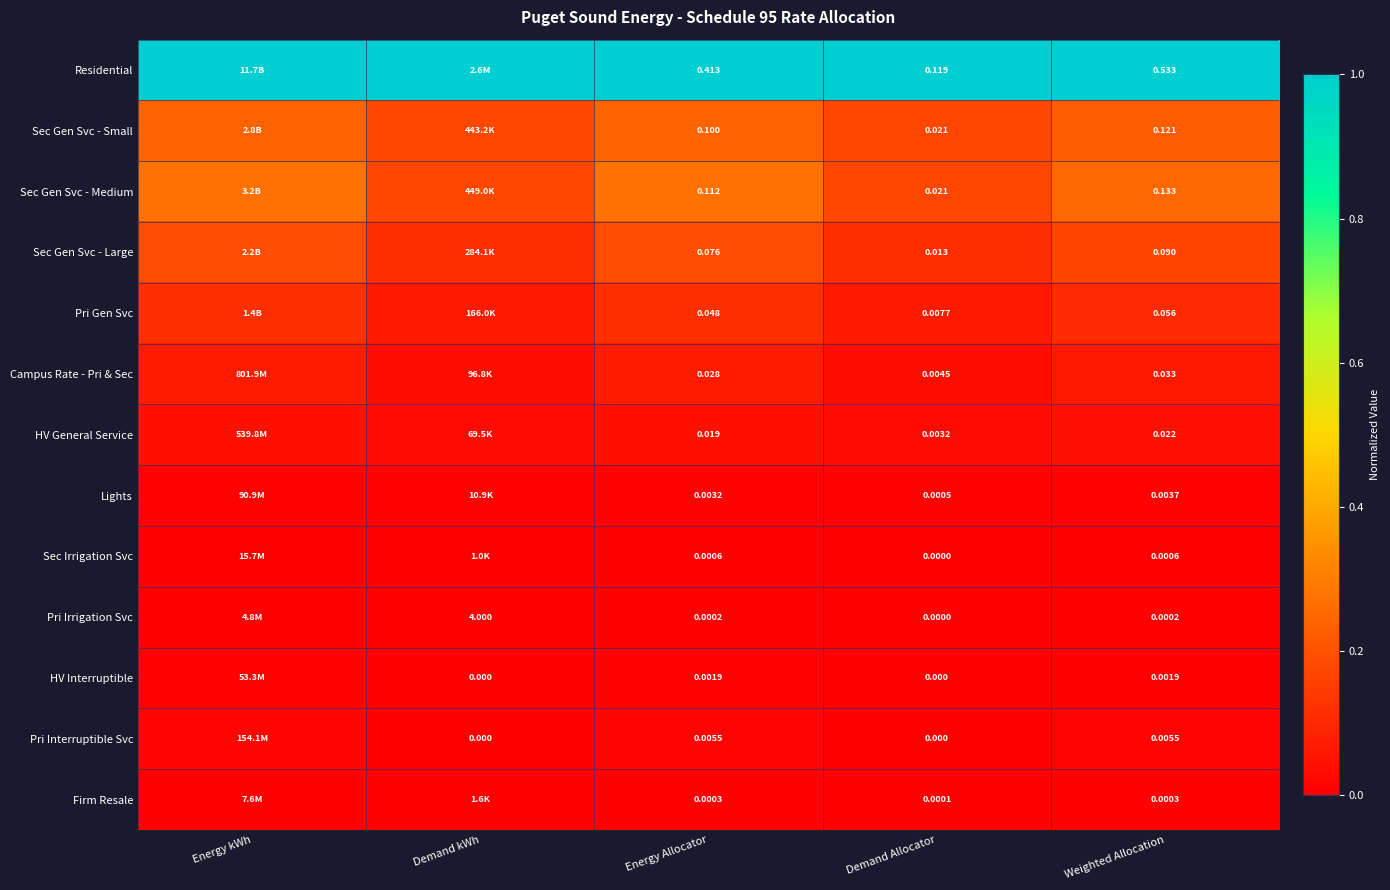

Is the value of Residential at Demand Allocator greater than the value of HV General Service at Demand Allocator?

Yes